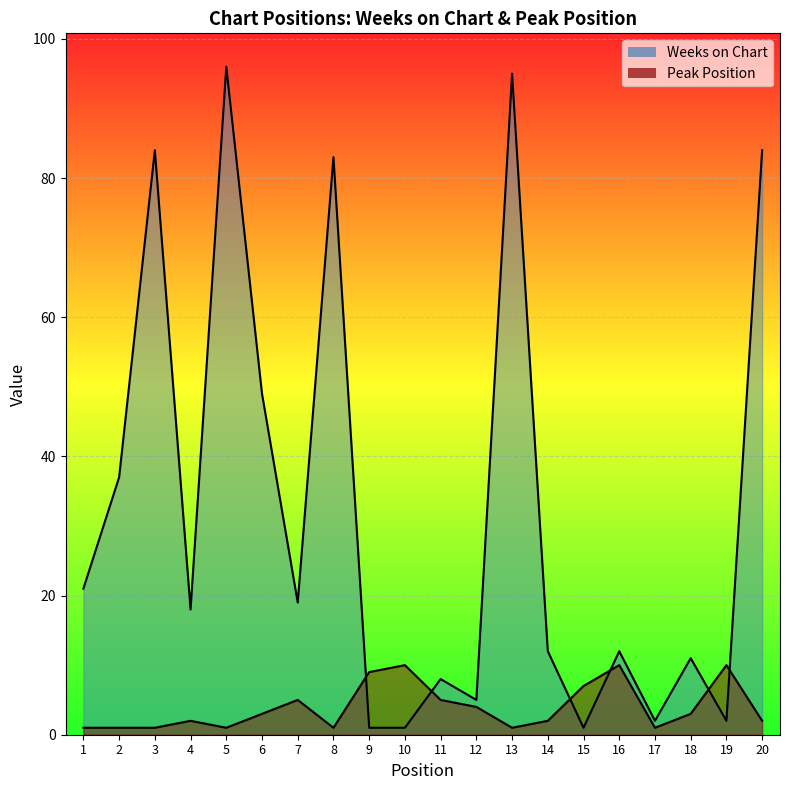

Which series ends up on top after the final intersection of Peak Position and Weeks on Chart?

Weeks on Chart